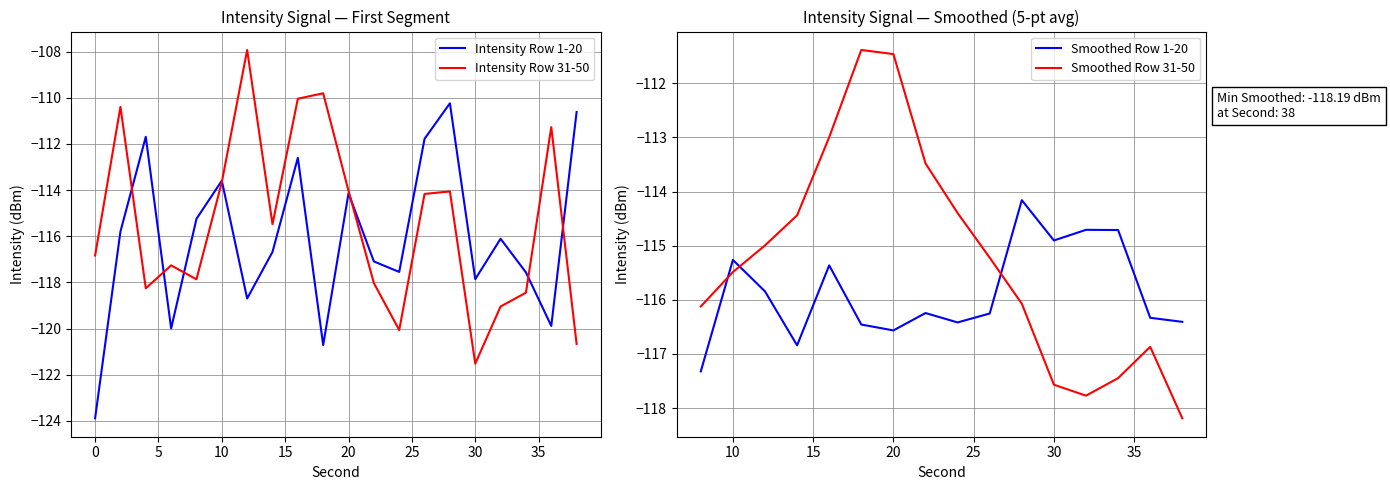

What is the value of the Min Intensity (dBm) point at the 7th from the left?

-118.7